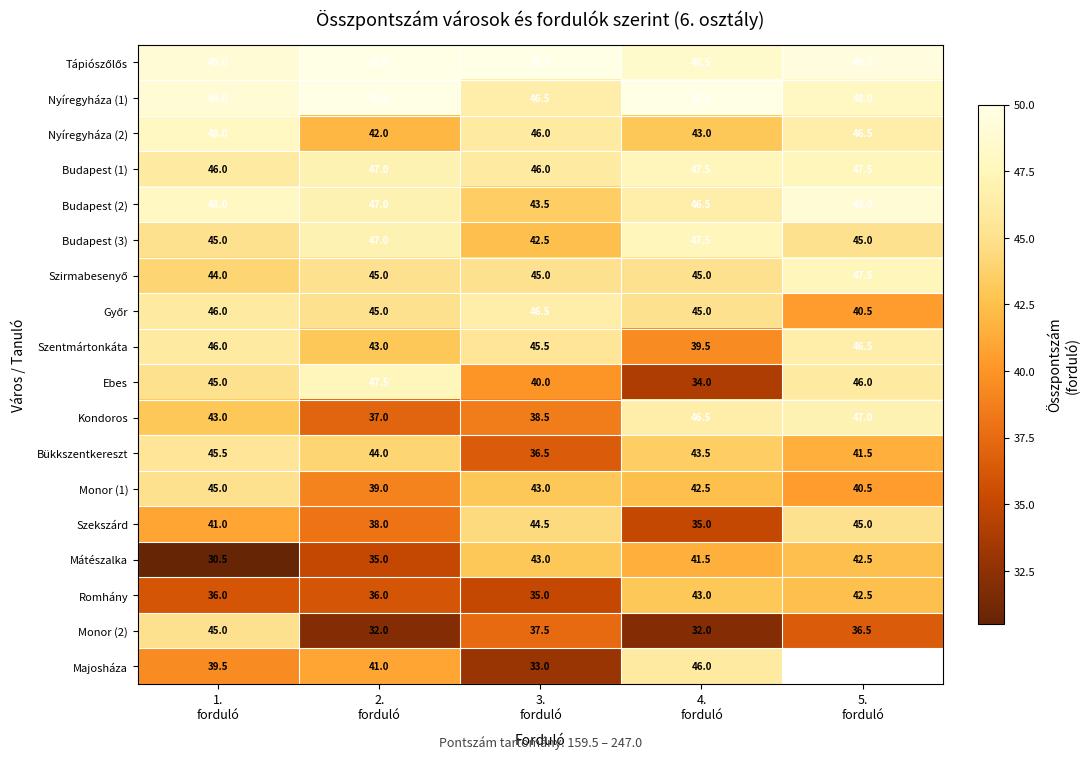

What is the difference between the maximum and minimum values in the Mátészalka series?

12.5